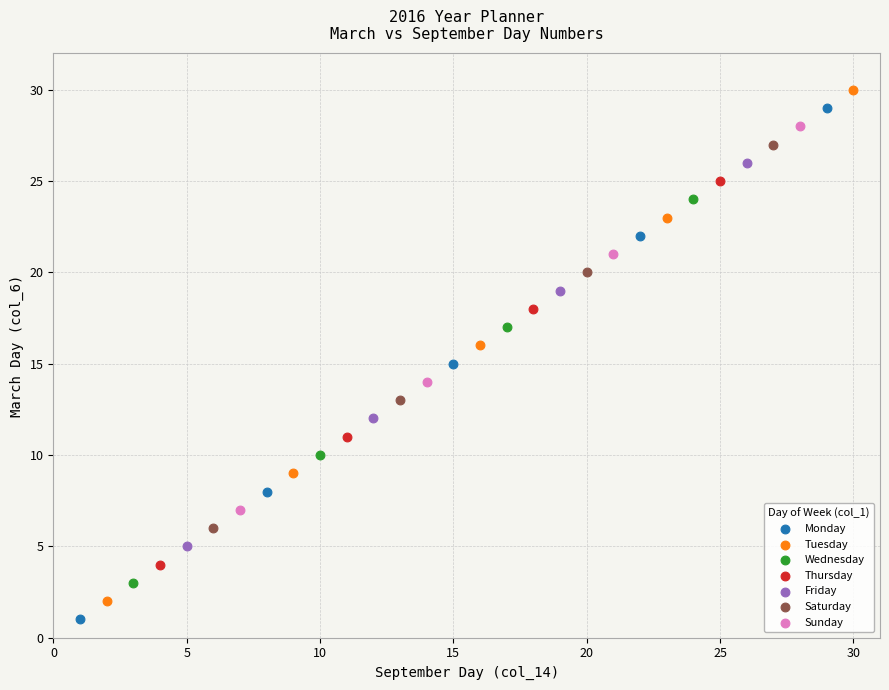

Which series contains the lowest Y value?

Monday